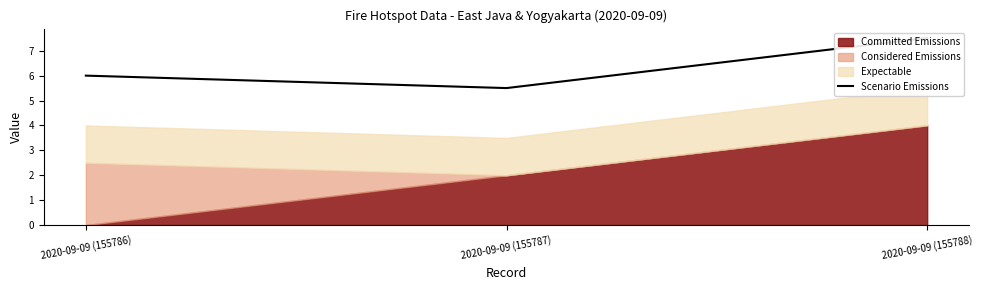

List the labels in order of value, smallest first.

2020-09-09 (155787), 2020-09-09 (155786), 2020-09-09 (155788)